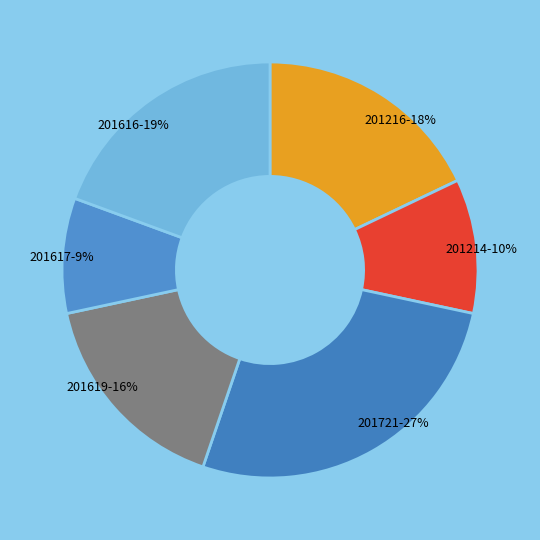

Rank the categories by value from highest to lowest.

201721, 201616, 201216, 201619, 201214, 201617